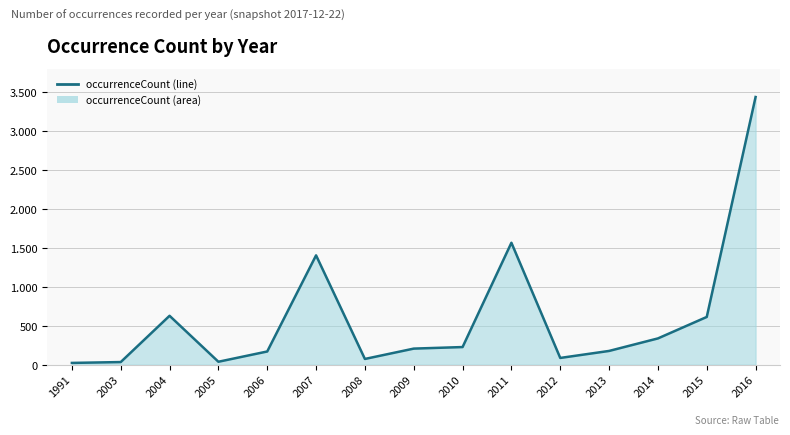

What is the minimum value shown in the chart?

23